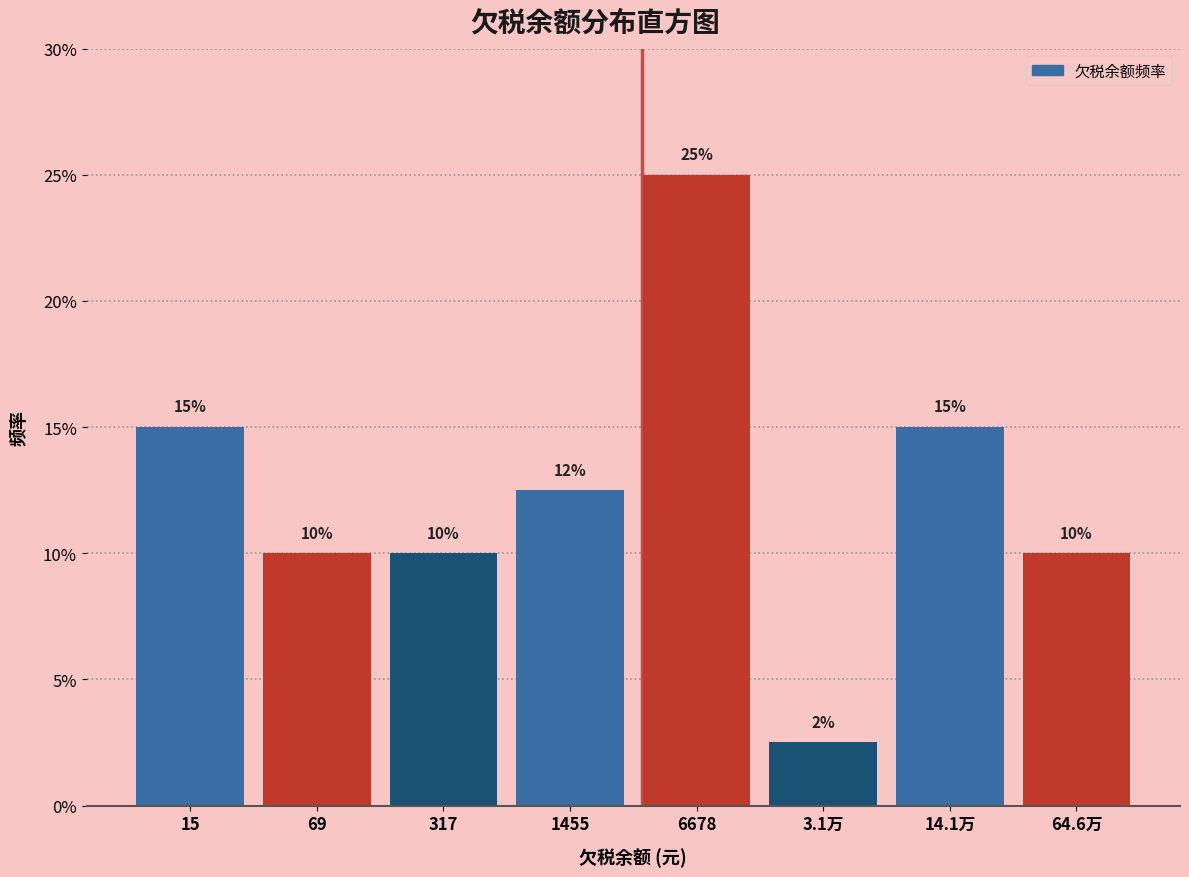

Does the chart contain any negative values?

No